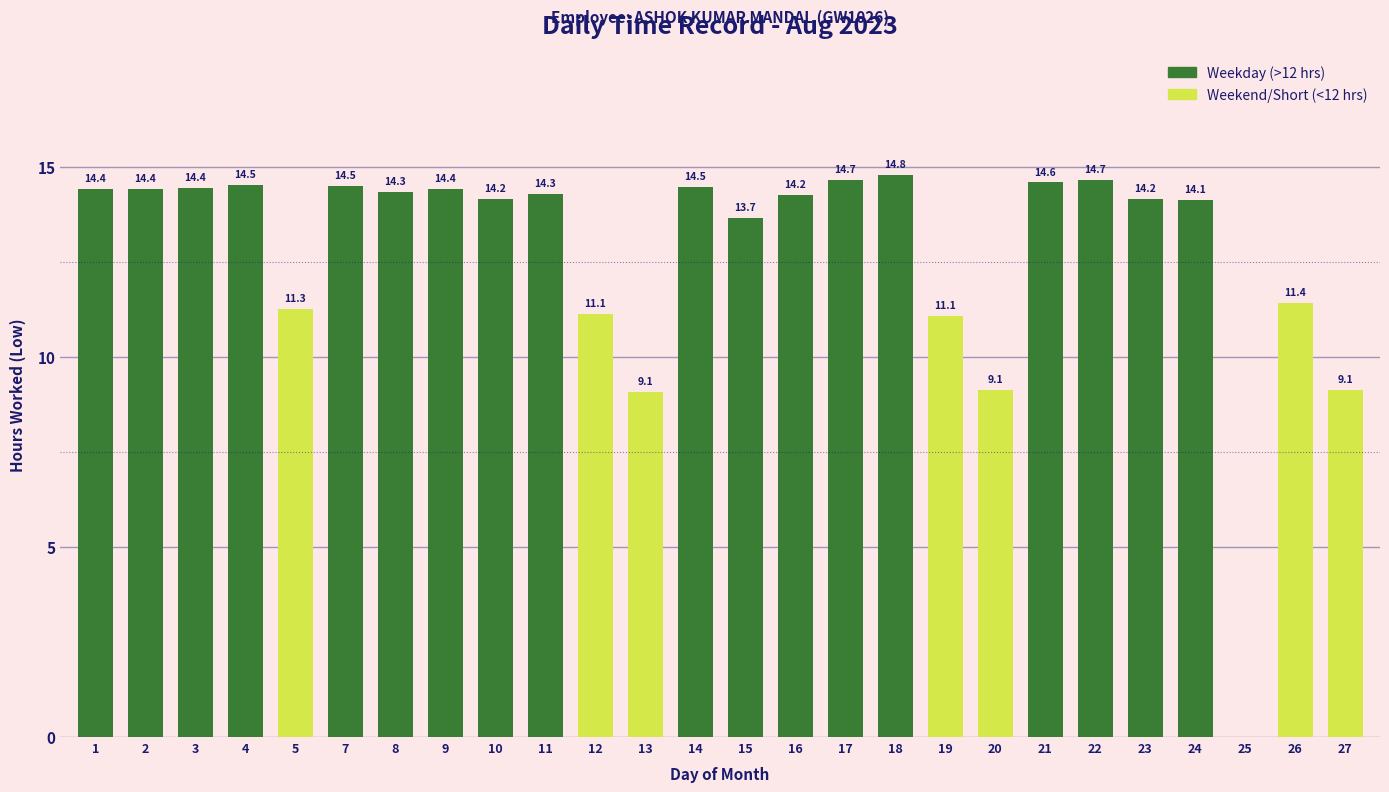

Which category has the highest value across all series?

18